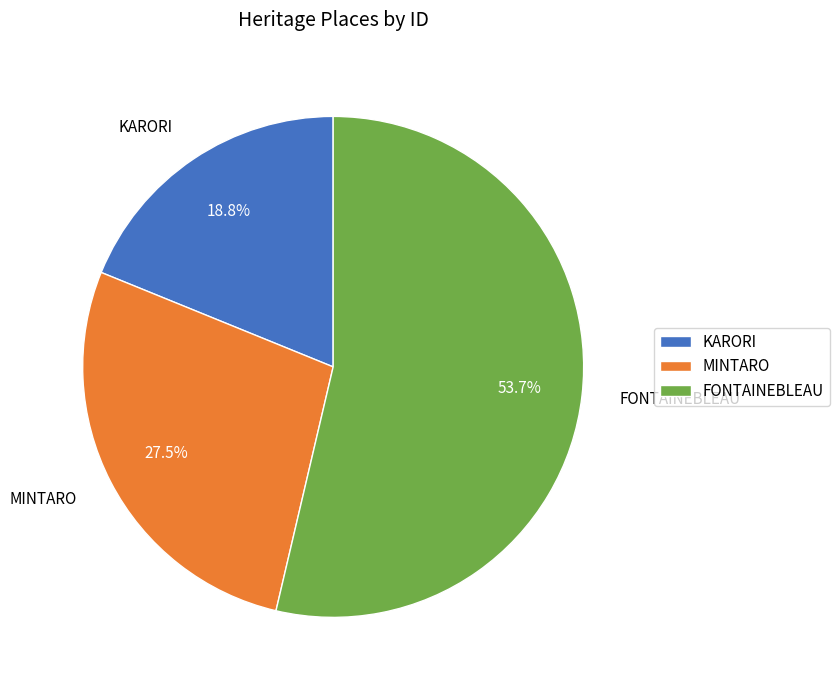

Is it true that KARORI is 19% of the pie?

True